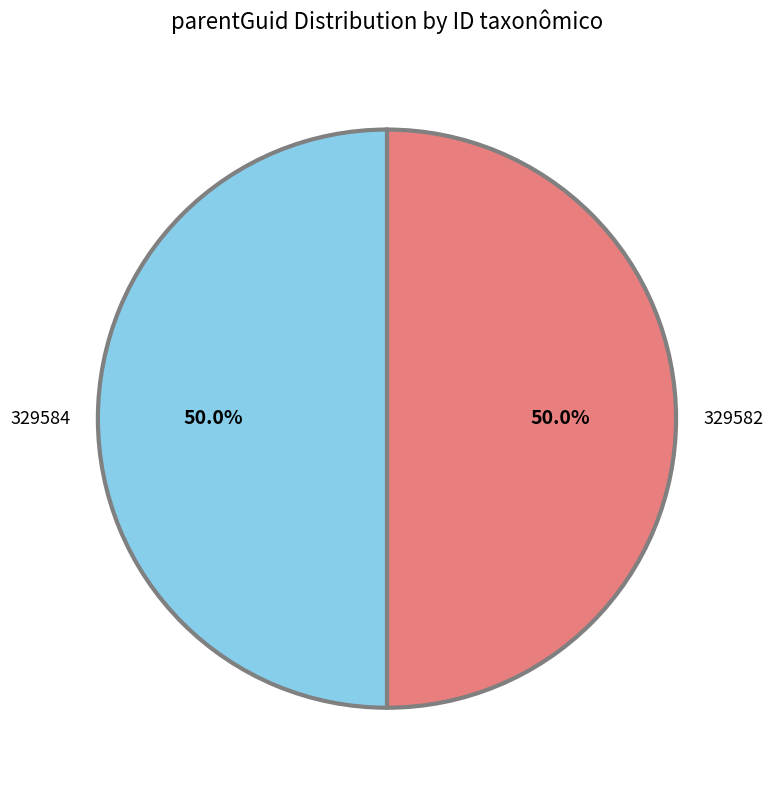

Approximately how many times larger is the value at 329584 compared to 329582?

1.0